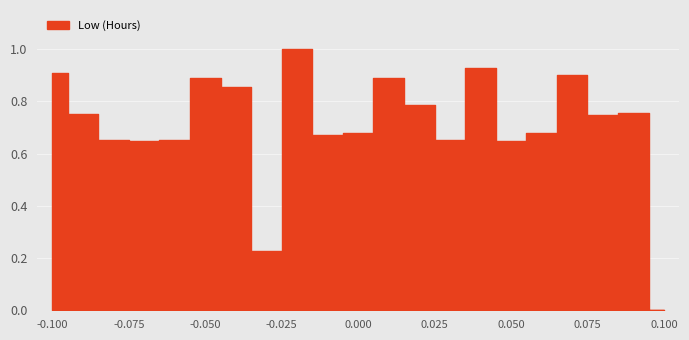

How many points are higher than both their immediate neighbors (excluding endpoints)?

6